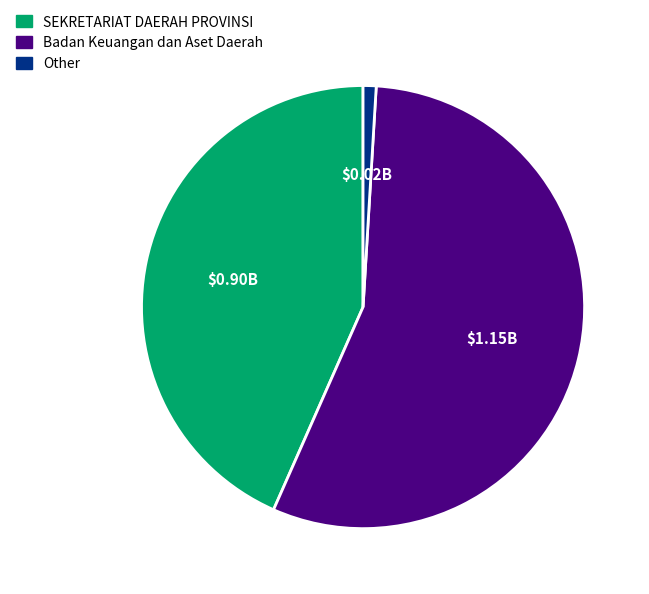

Does Badan Keuangan dan Aset Daerah represent more than half of the total?

Yes